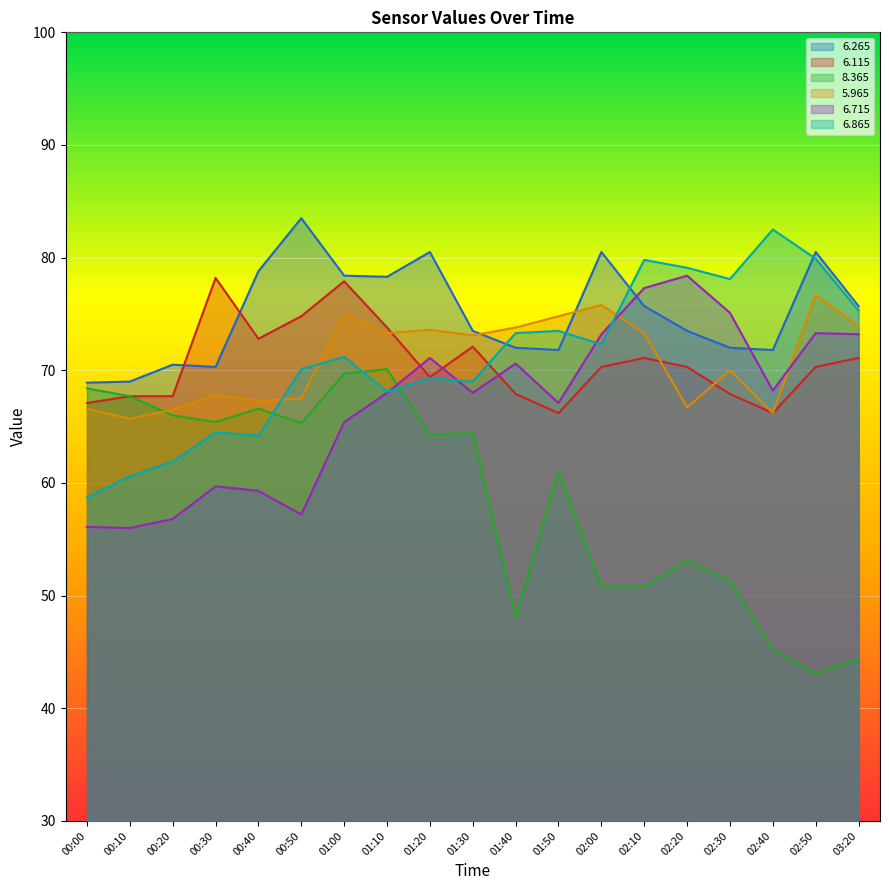

Is it true that   6.865 equals 72.3 at 02:00?

True